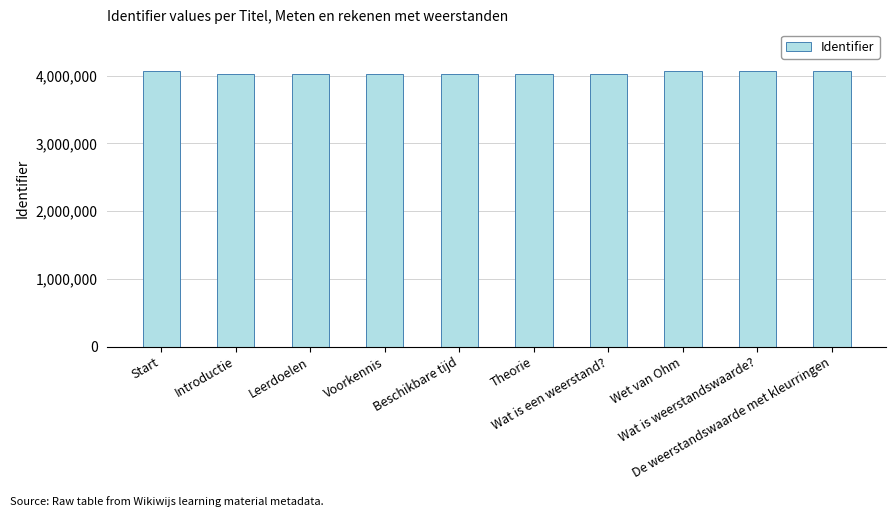

What is the difference between the values at Voorkennis and Start?

47564